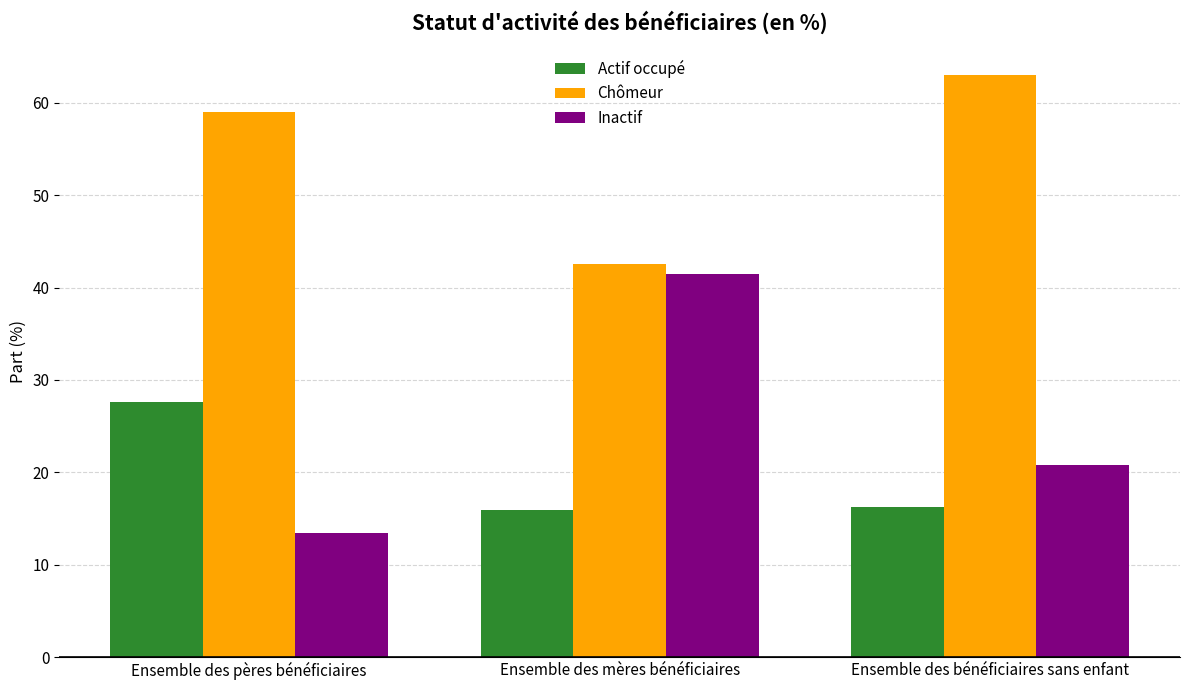

What is the difference between the highest and lowest values at Ensemble des pères bénéficiaires?

45.6